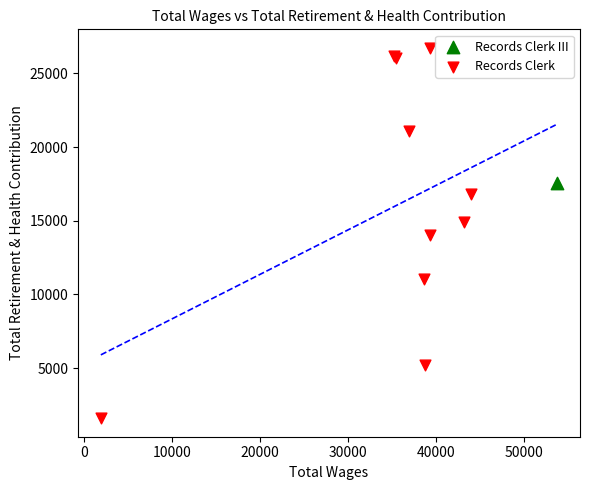

What are all the series names shown in the legend?

Records Clerk III, Records Clerk